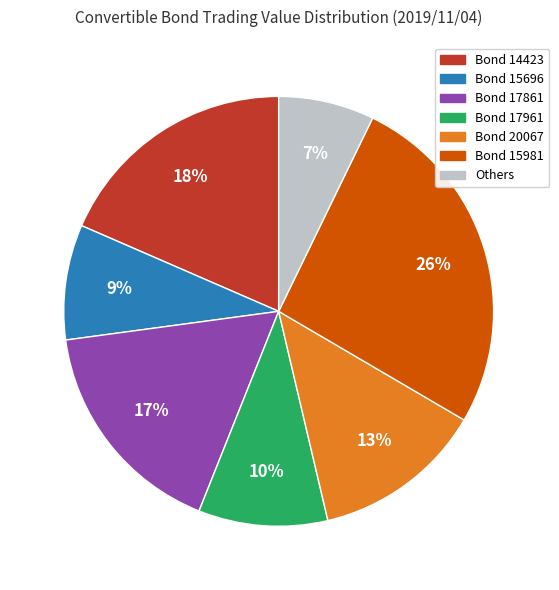

Is there any slice that represents more than half of the pie?

No